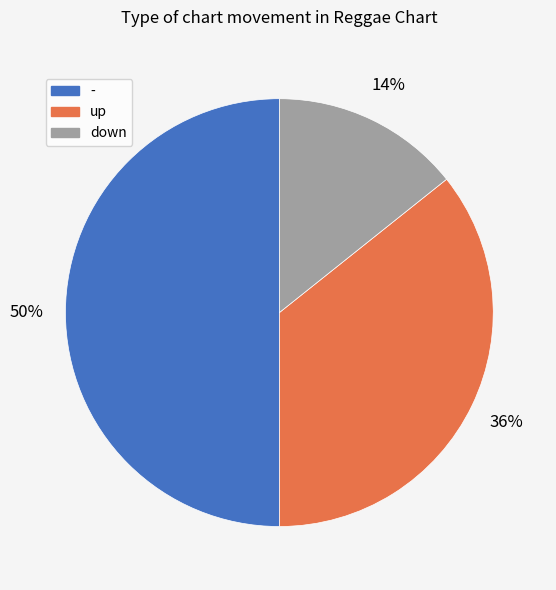

What is the smallest slice in the pie chart?

down